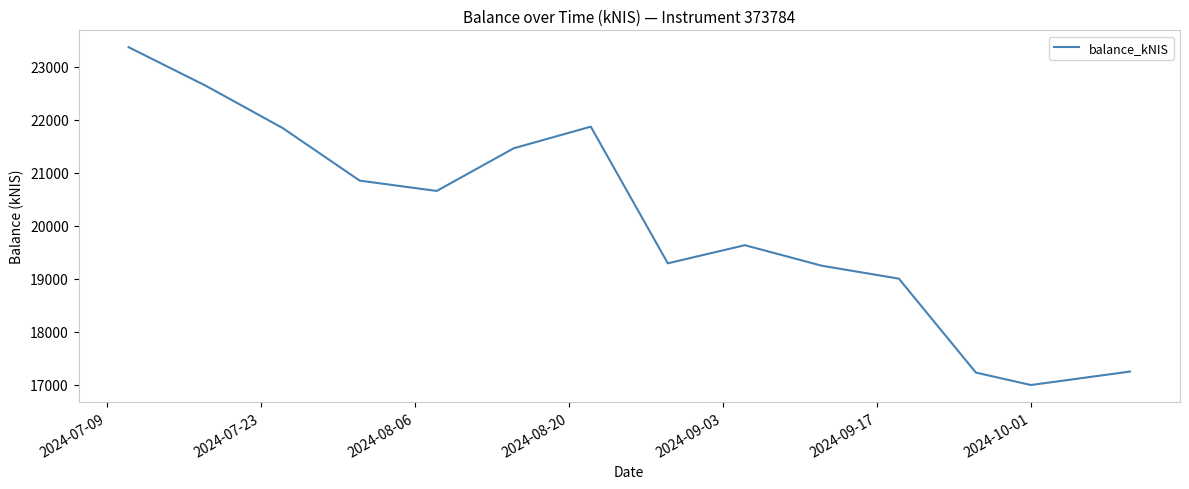

What is the difference between the maximum and minimum values?

6373.8